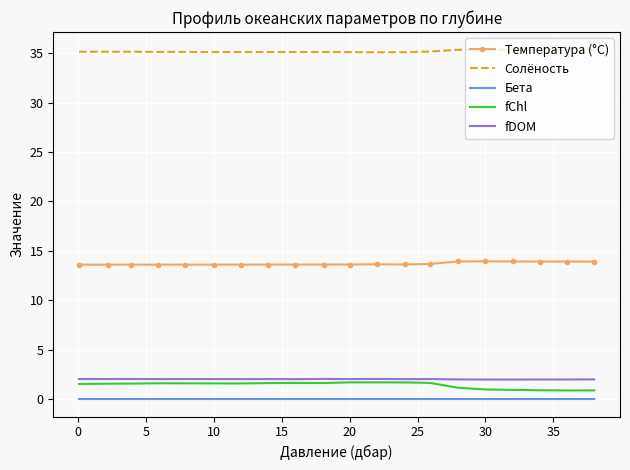

True or false: Температура (°C) and Бета cross at least once.

False